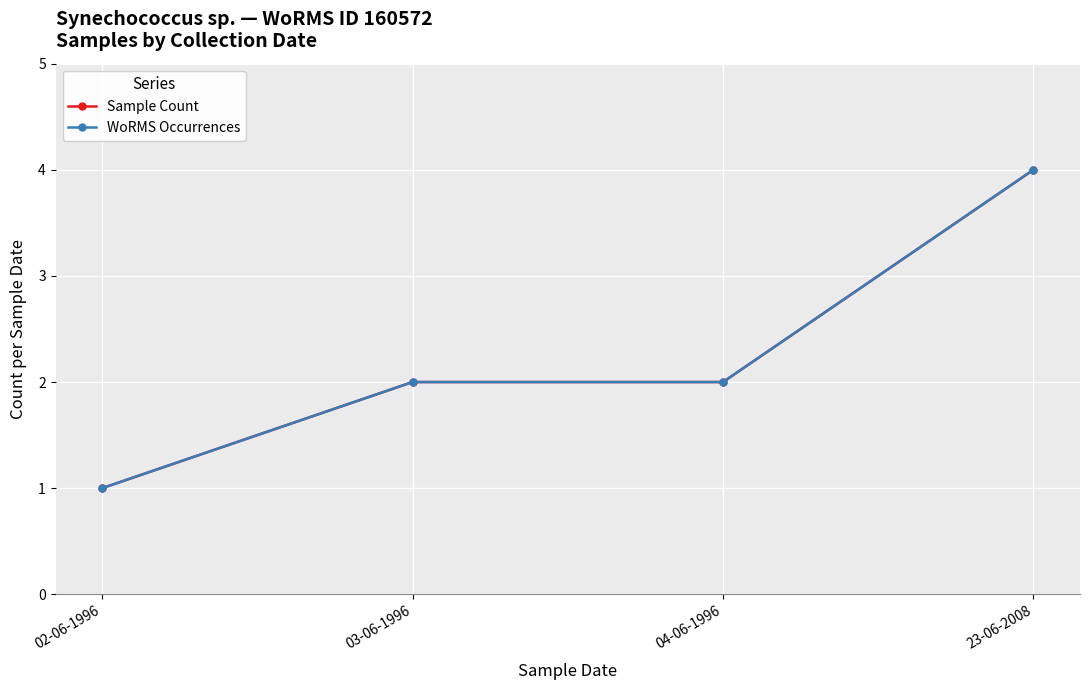

Is the value of Sample Count at 23-06-2008 greater than the value of WoRMS Occurrences at 23-06-2008?

No